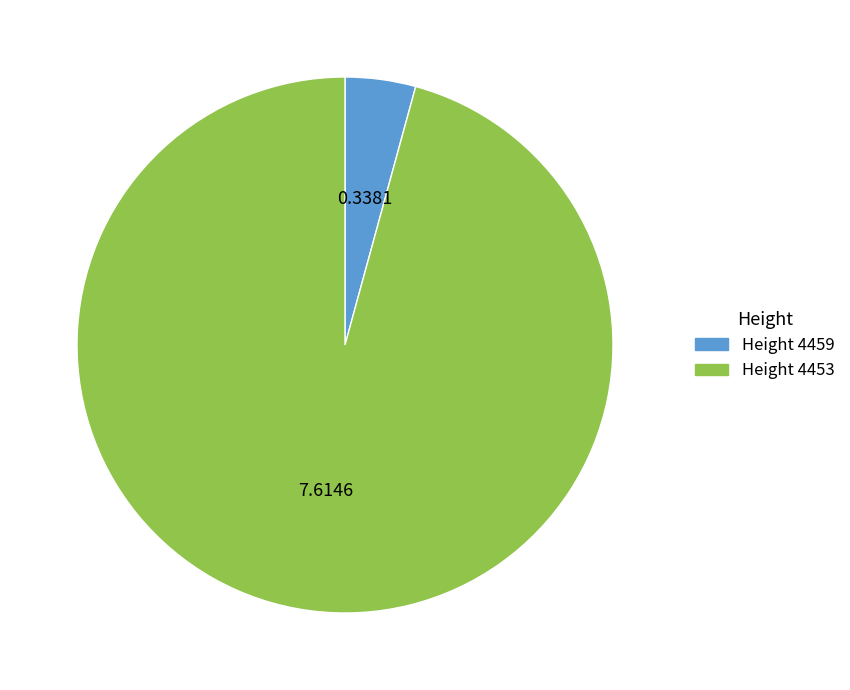

Which slice is the smallest?

Height 4459